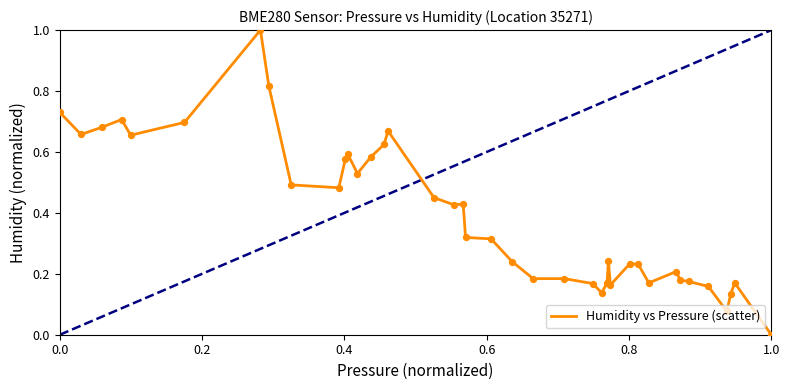

What is the maximum value shown in the chart?

1.0